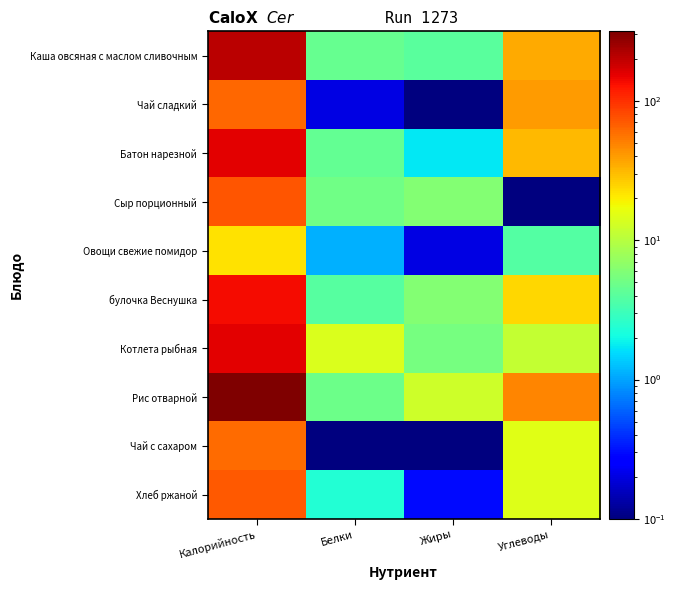

What is the maximum value shown in the chart?

315.2